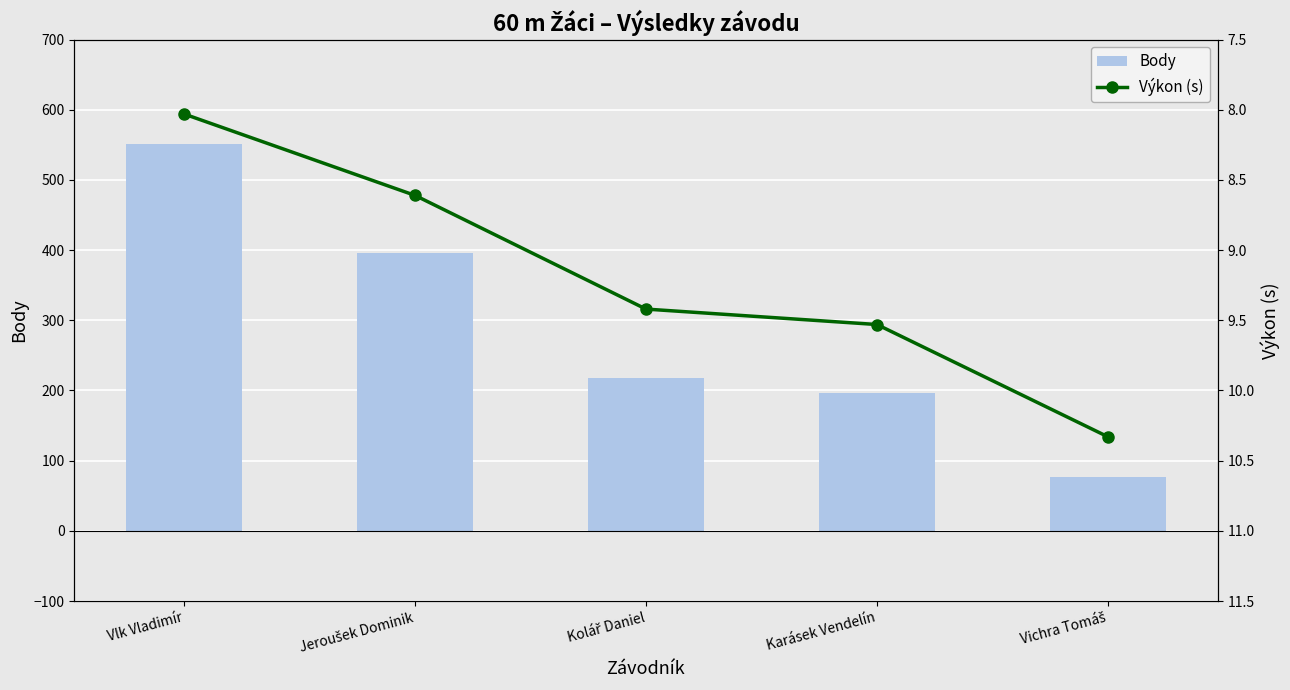

Which series has the largest total across all categories?

Body